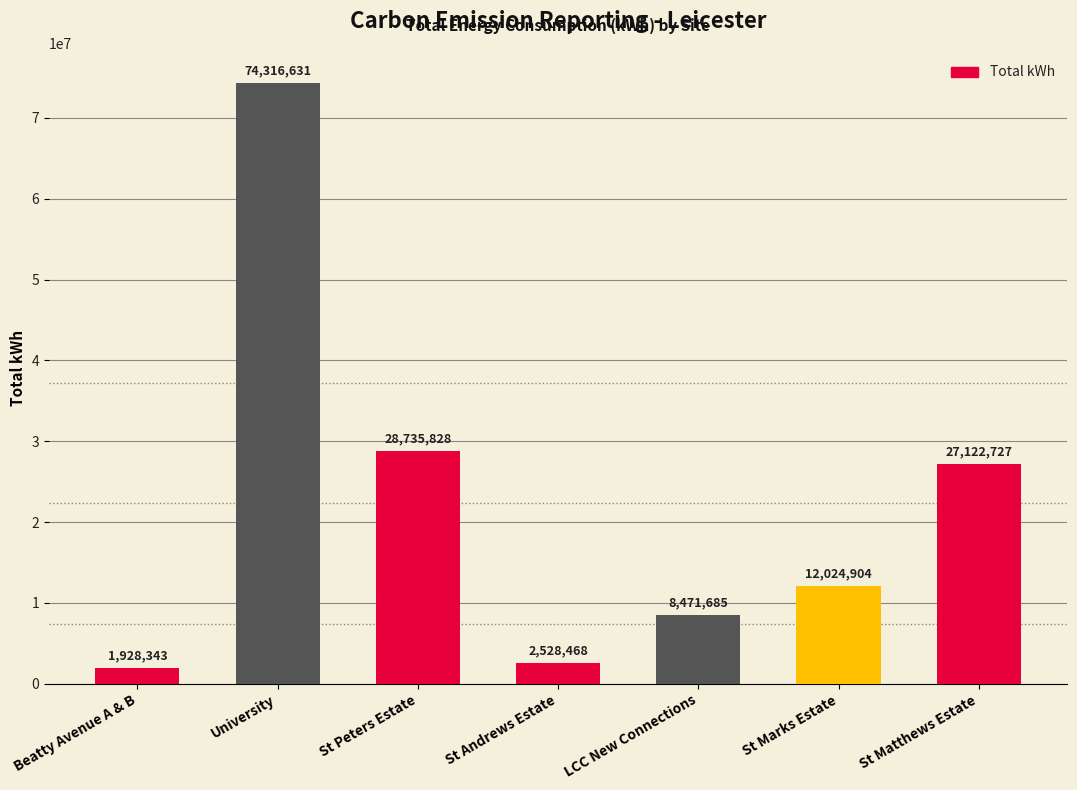

What is the sum of the values at St Peters Estate and St Marks Estate?

40760732